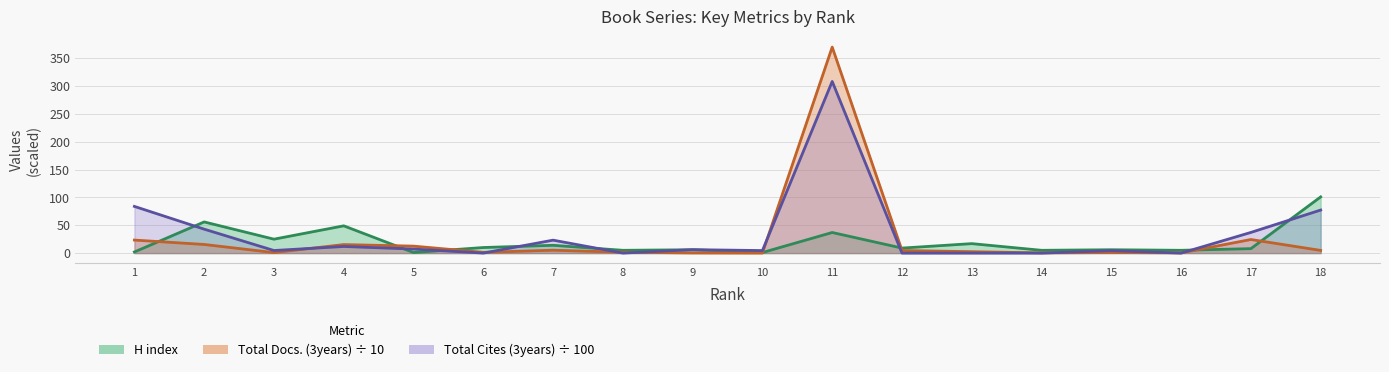

How many values in the Total Cites (3years) series exceed 6?

9